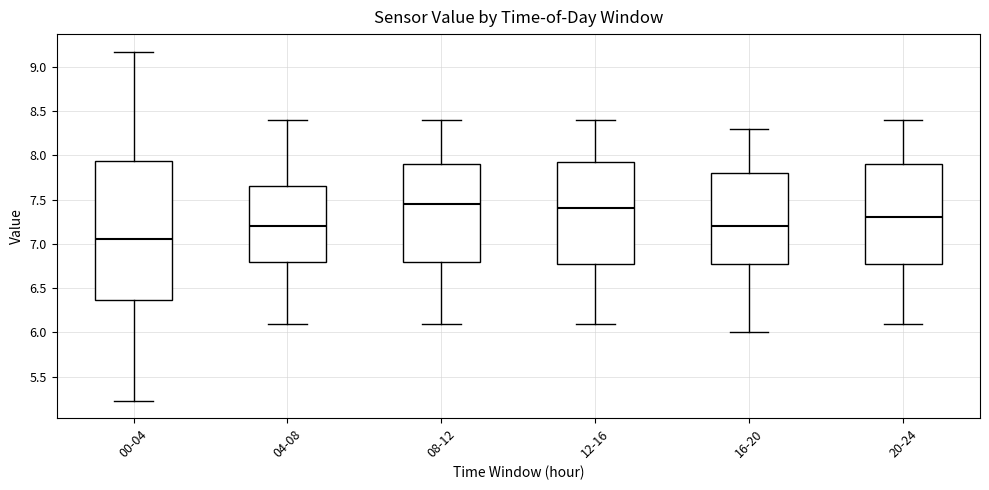

Which box's median line is the lowest?

00-04